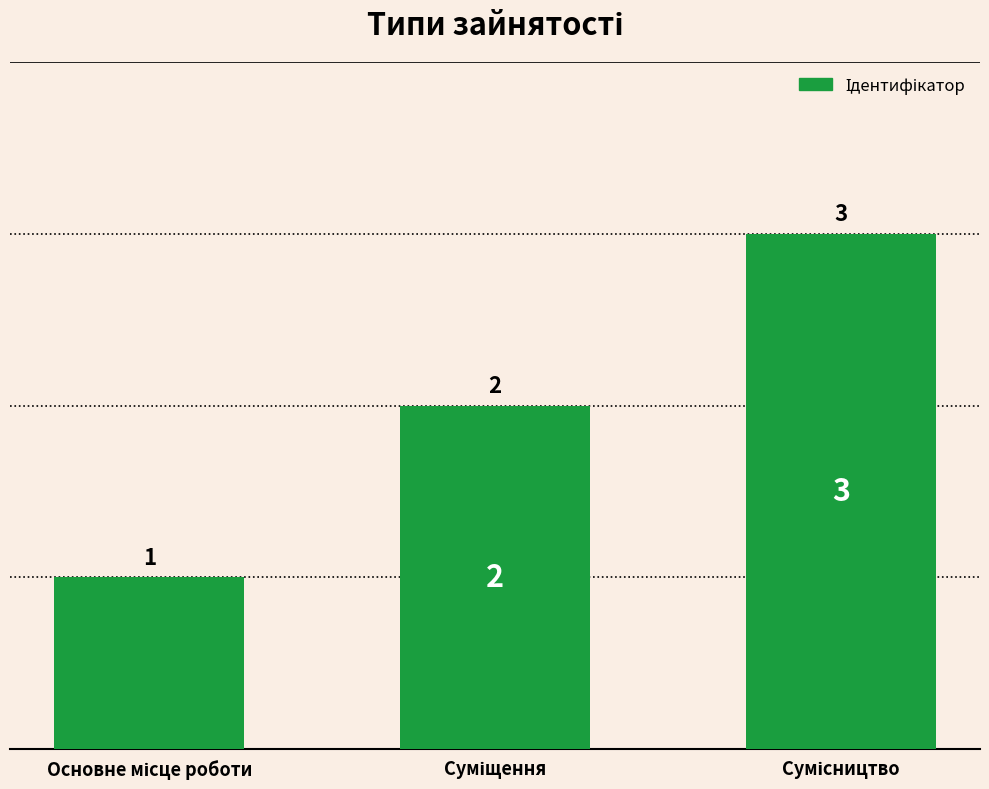

What is the value of the 1st bar from the left?

1